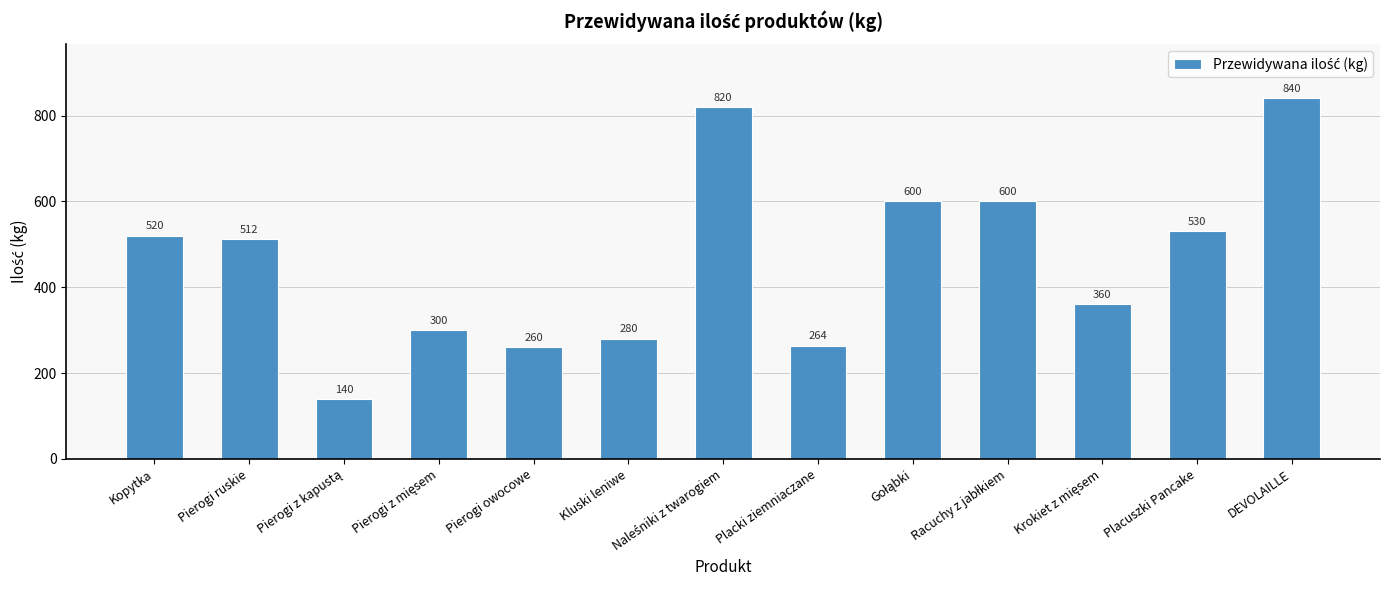

At which category does the chart reach its peak across all series?

DEVOLAILLE